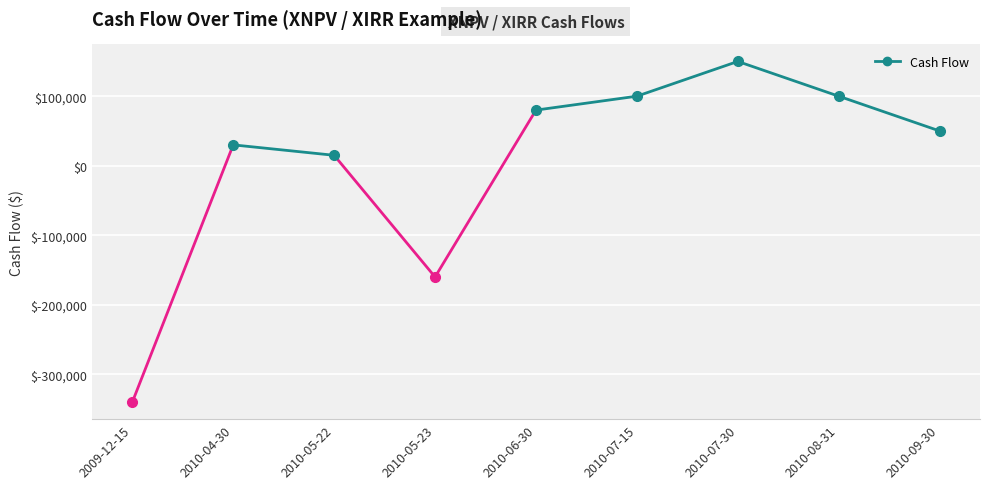

Reading right to left, extract all data points from this chart.

50000	100000	150000	100000	80000	-160000	15000	30000	-340000